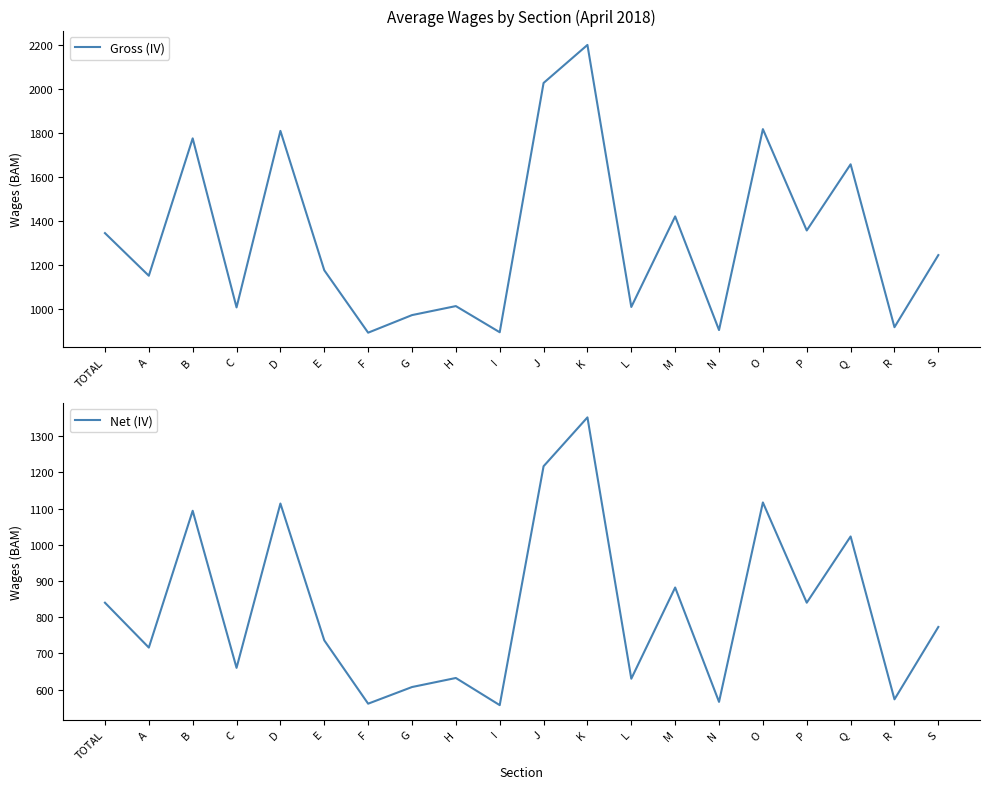

What is the sum of all Net (IV) values?

16490